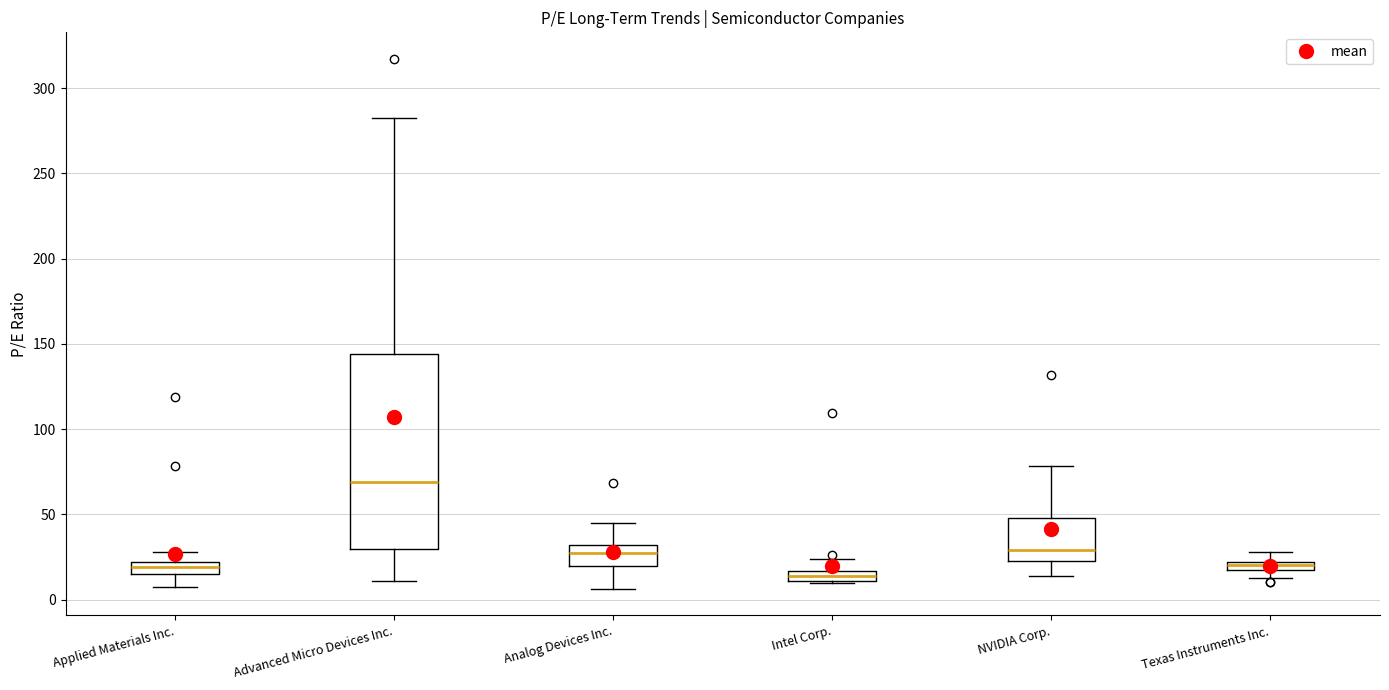

Which box's median line is the lowest?

Intel Corp.